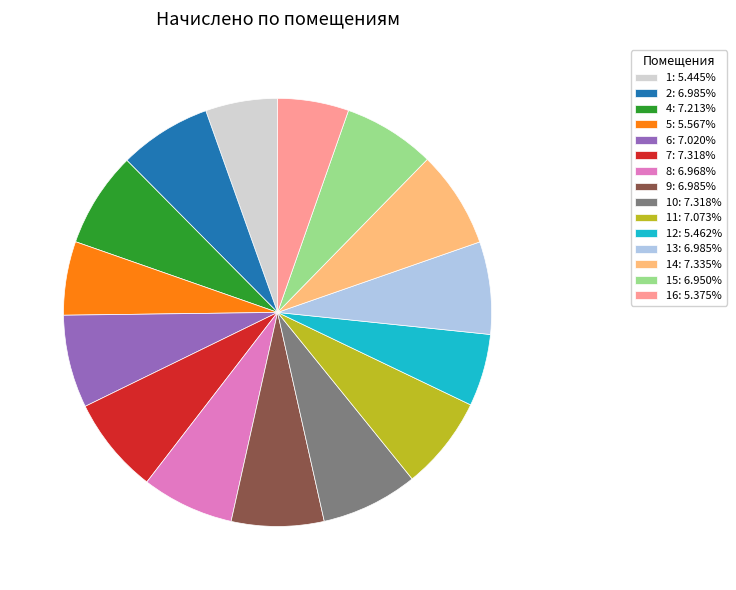

Is 10: 7.318% the majority of the pie?

No